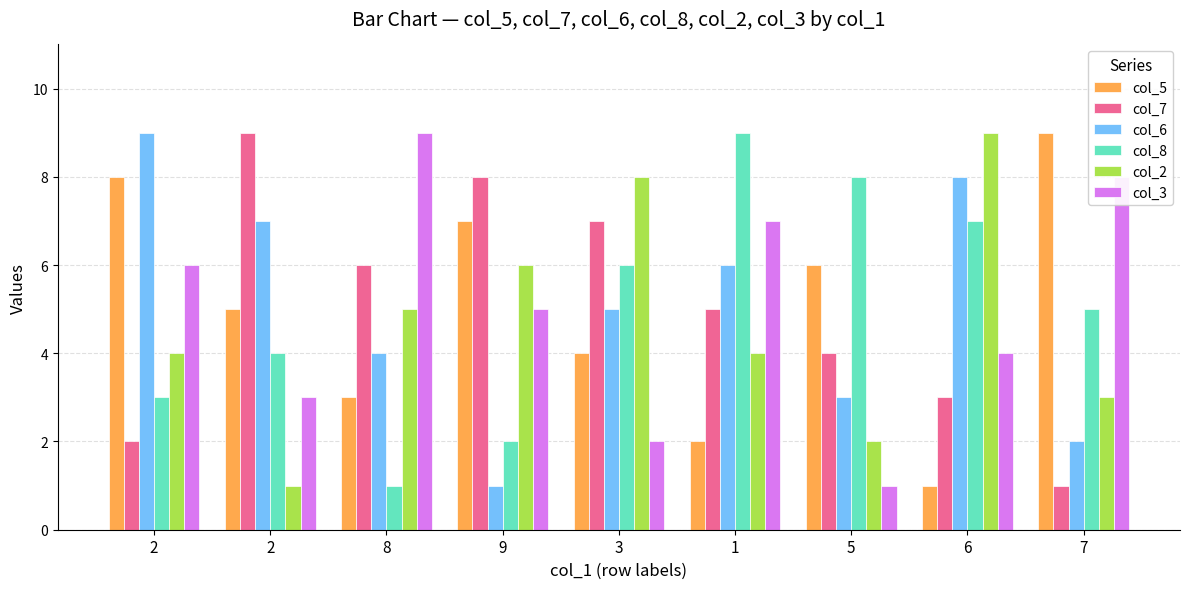

How many values in the col_7 series are below 5?

4